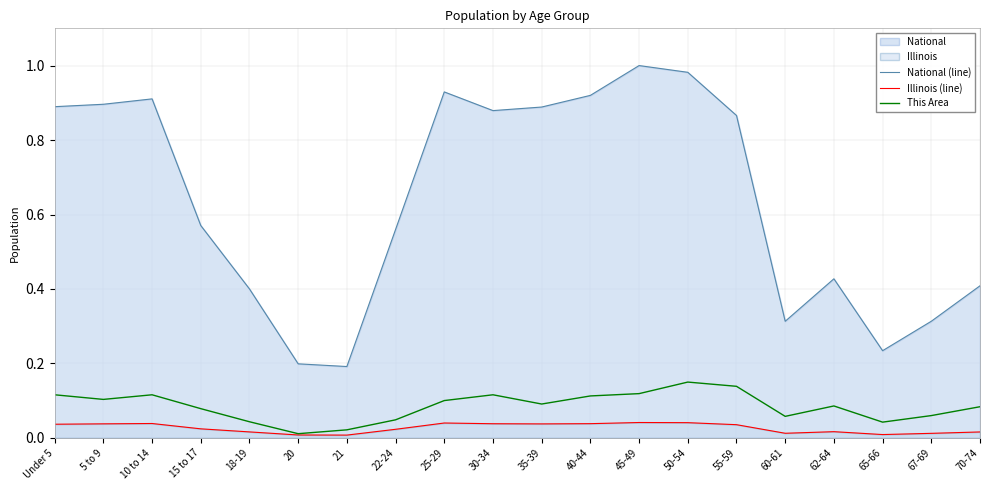

At which category is the sum across all series the highest?

50-54